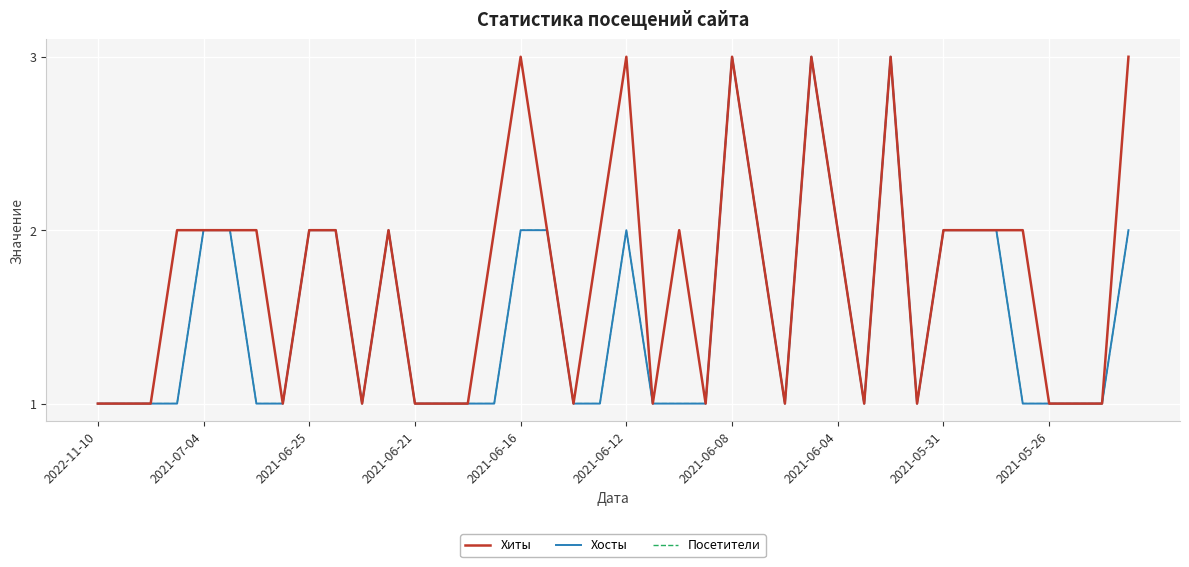

Does the chart display data point markers on the line(s)?

No